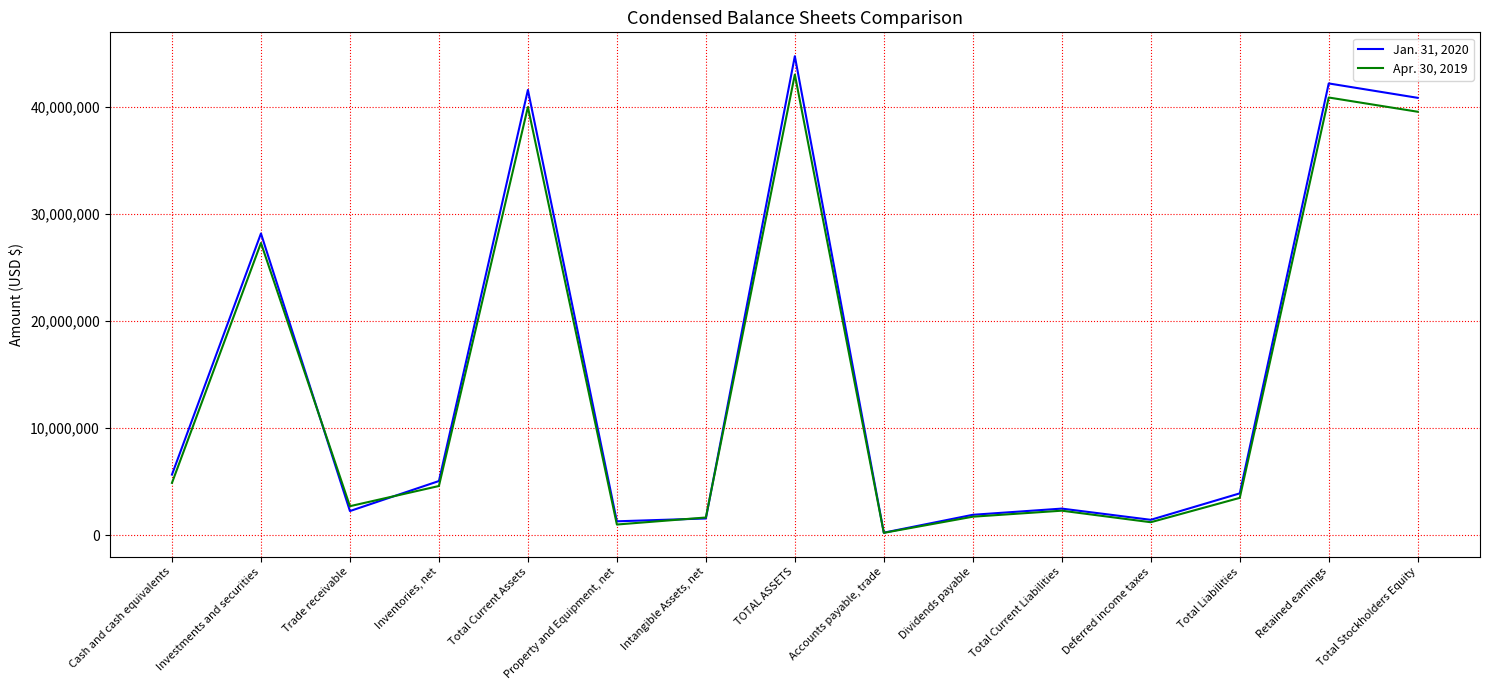

At which category does the chart reach its peak across all series?

TOTAL ASSETS